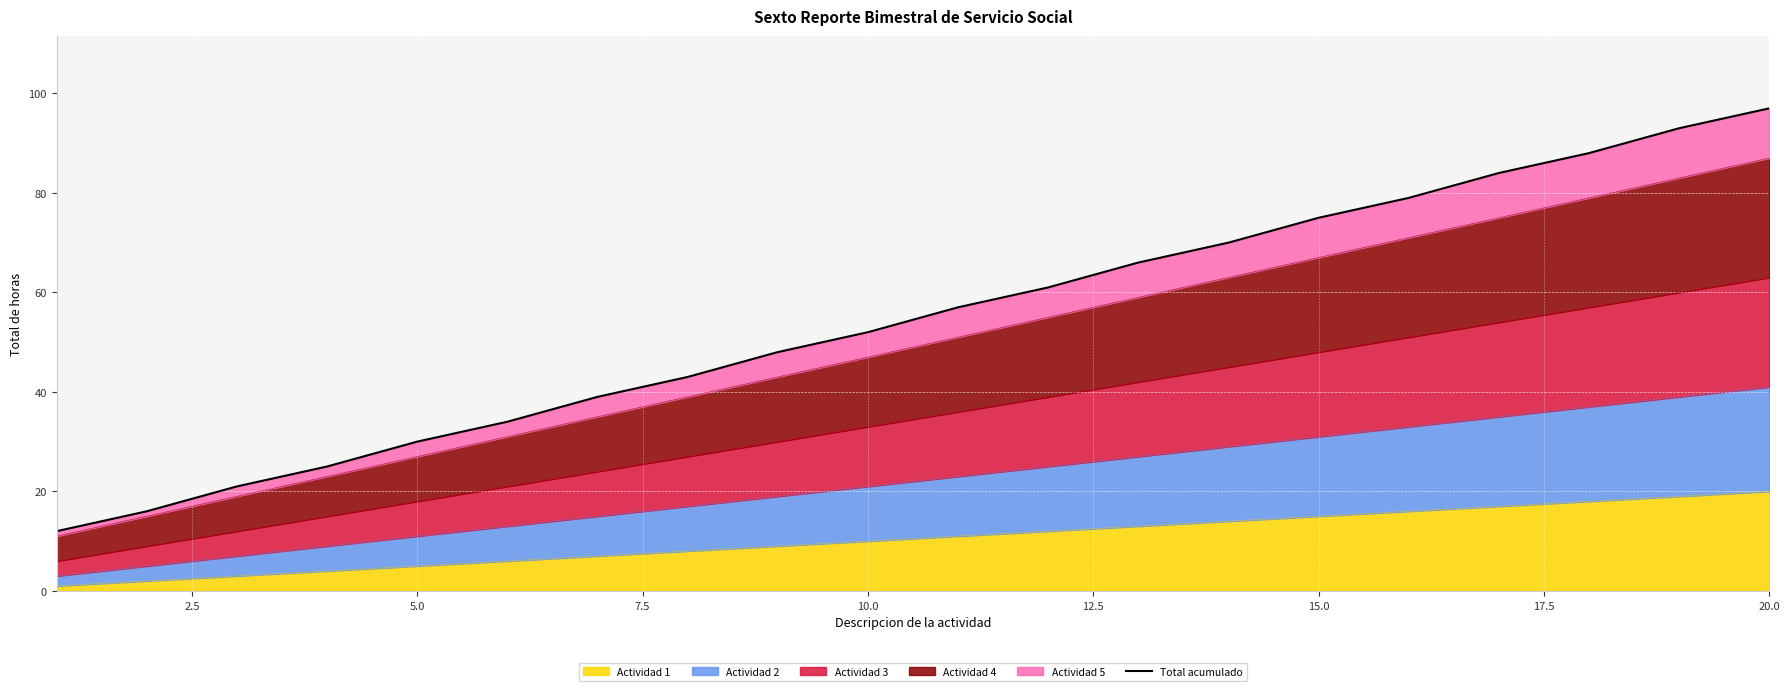

Between 12.5 and 7.5, which is larger?

12.5